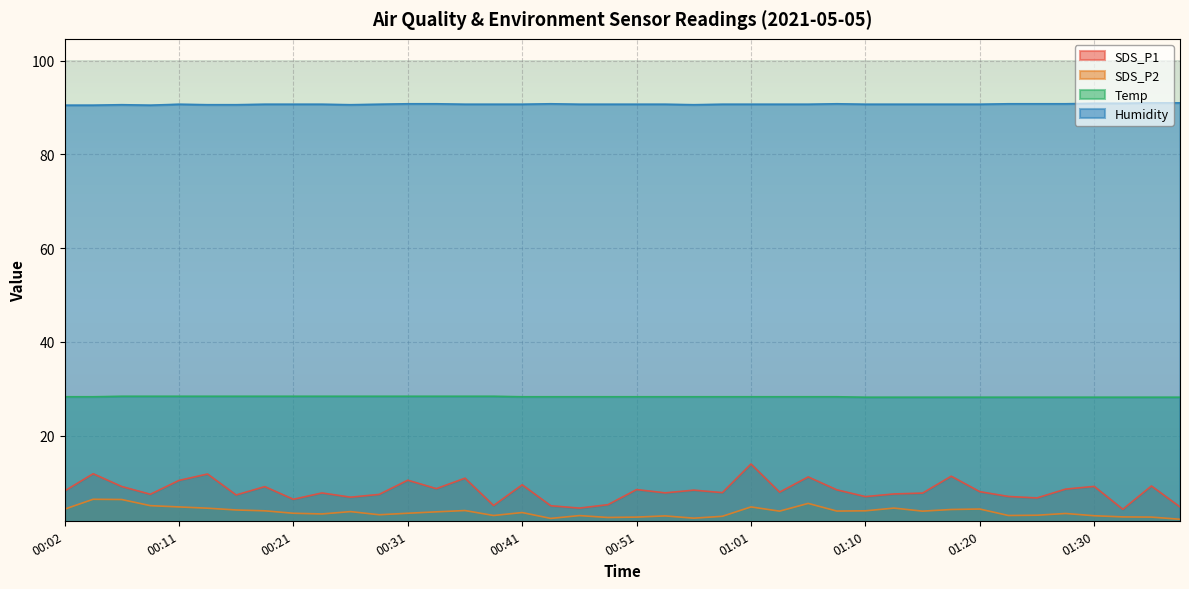

Which category has the highest value in the Temp series?

00:07